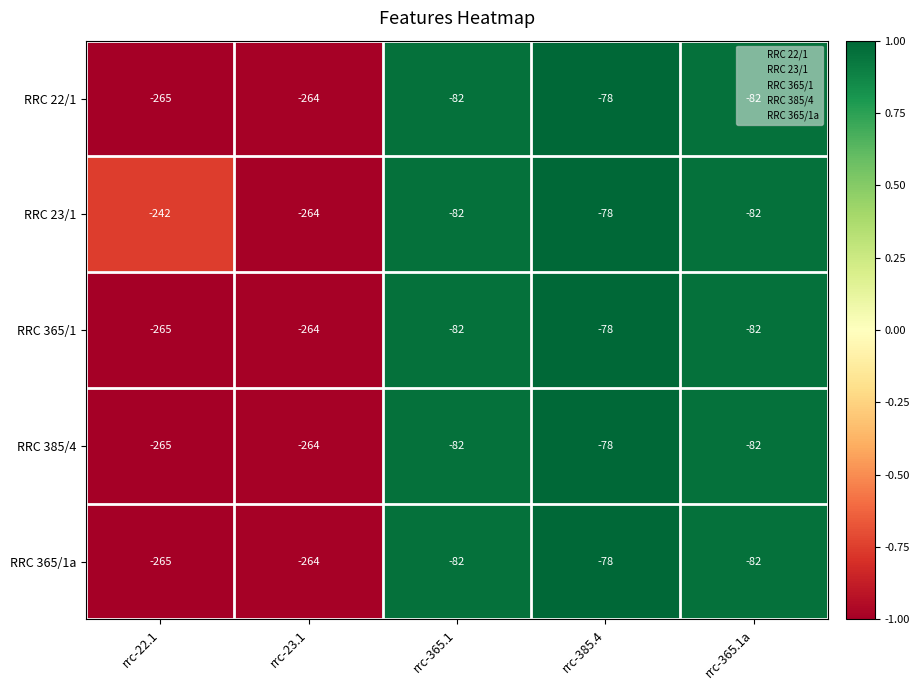

How many series are shown in this chart?

5